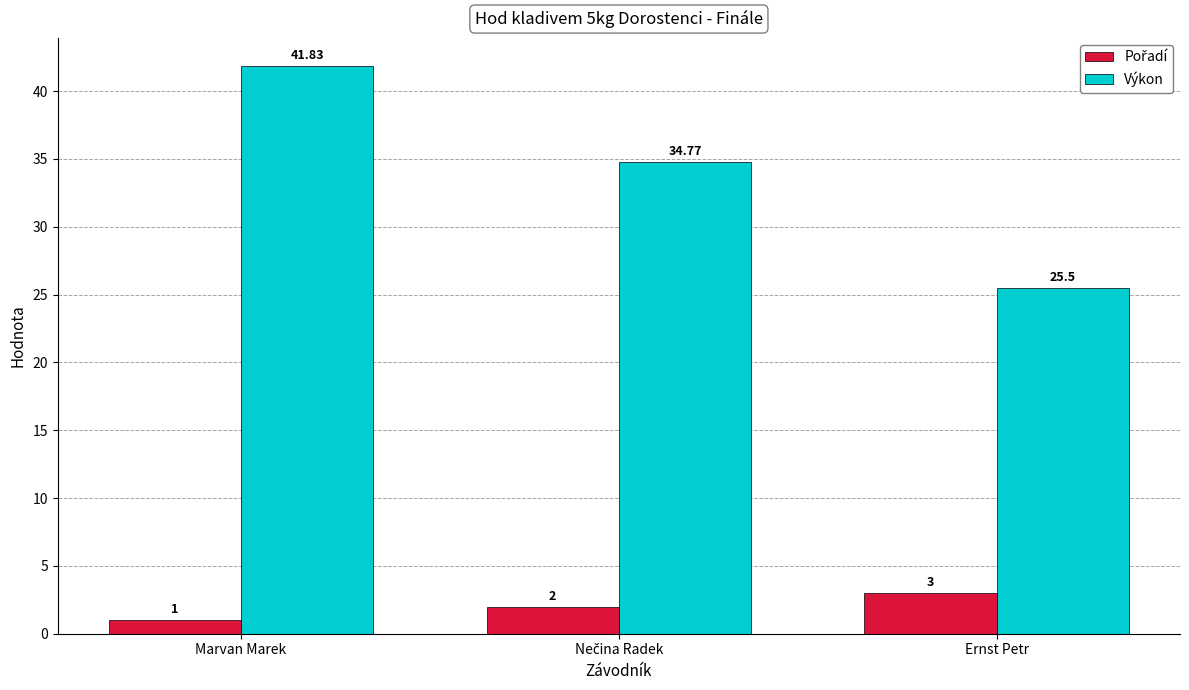

What is the smallest value displayed?

1.0